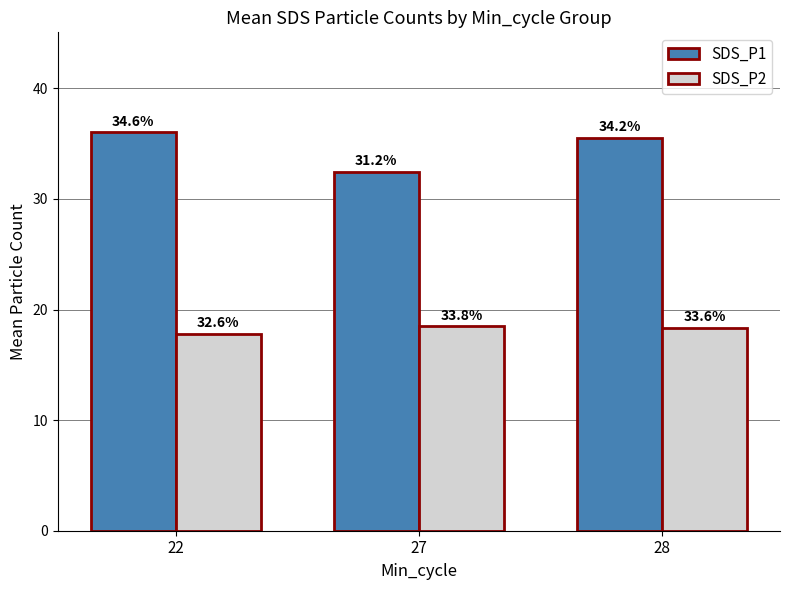

Is it true that SDS_P1 equals 32.5 at 27?

True